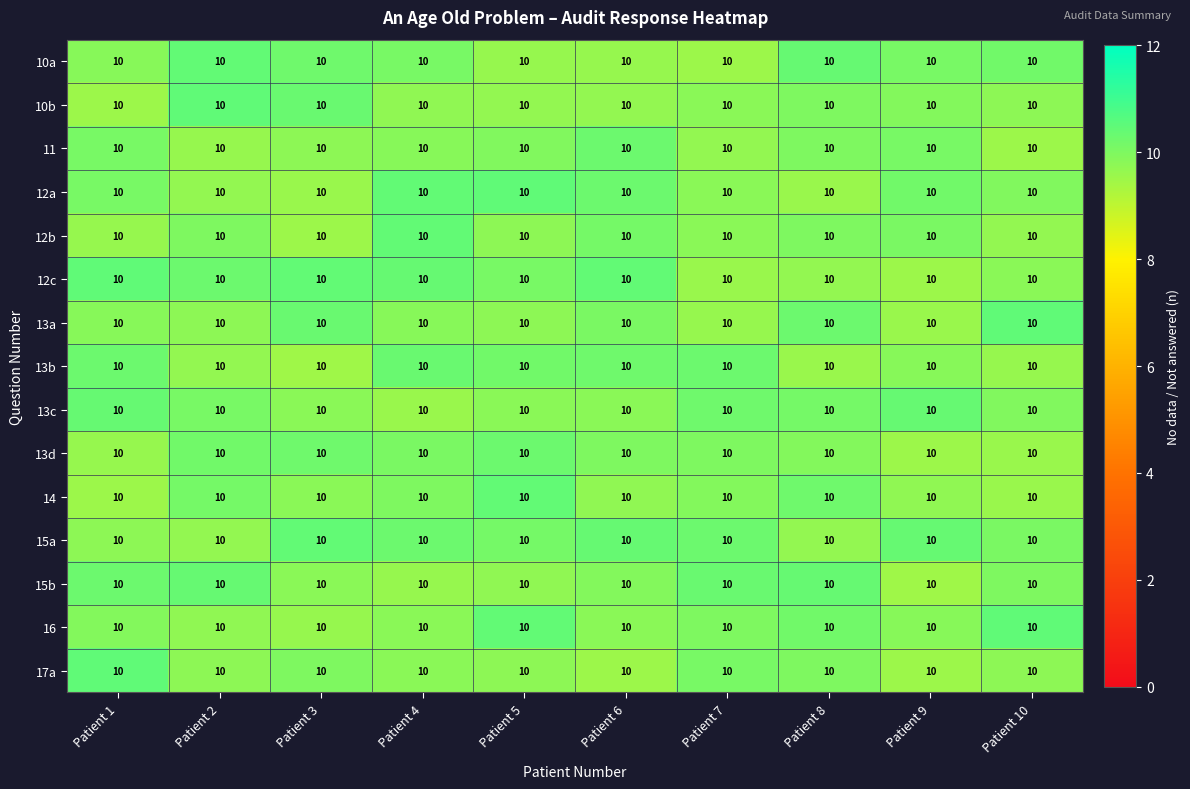

Count the number of data series in this chart.

15